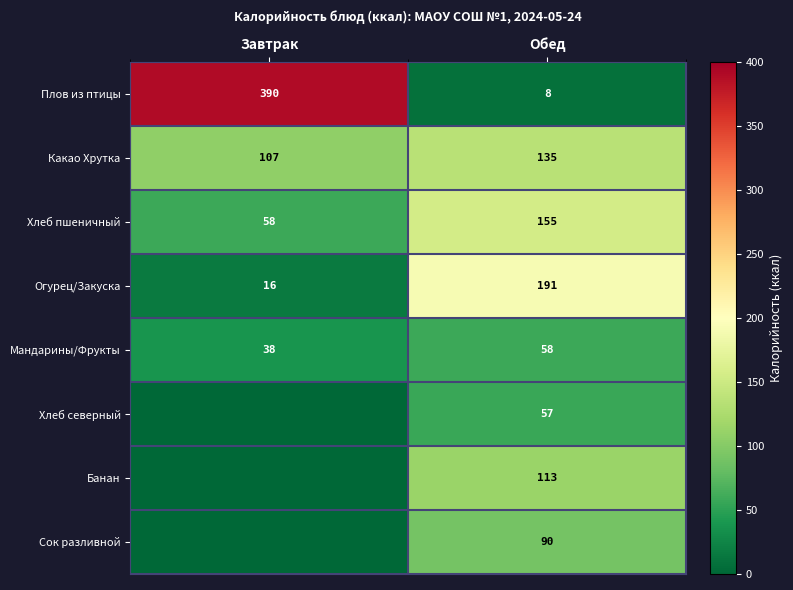

What is the sum of the Огурец/Закуска values at Завтрак and Обед?

207